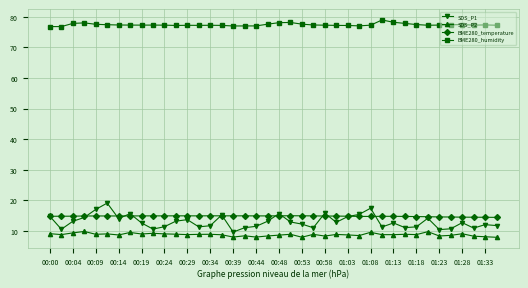

Which series has the largest range (max minus min)?

SDS_P1